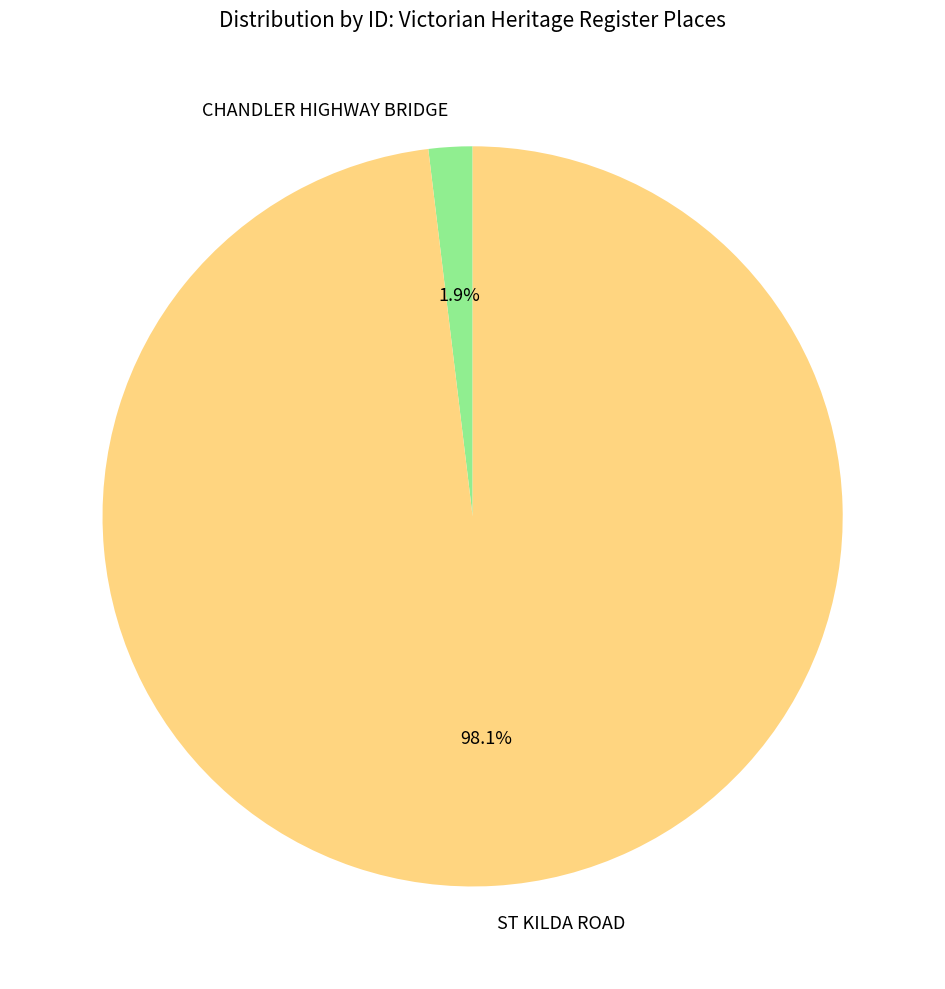

Is the sum of CHANDLER HIGHWAY BRIDGE and ST KILDA ROAD greater than half?

Yes